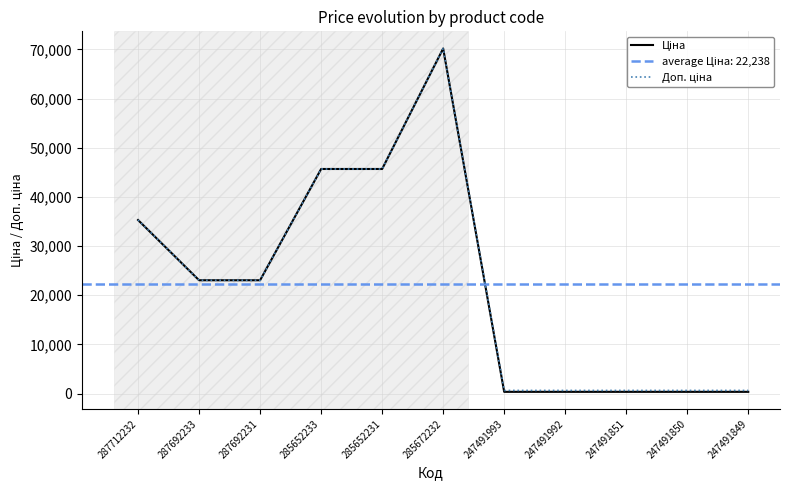

What is the difference between the maximum and second lowest values in the Ціна series?

69839.5